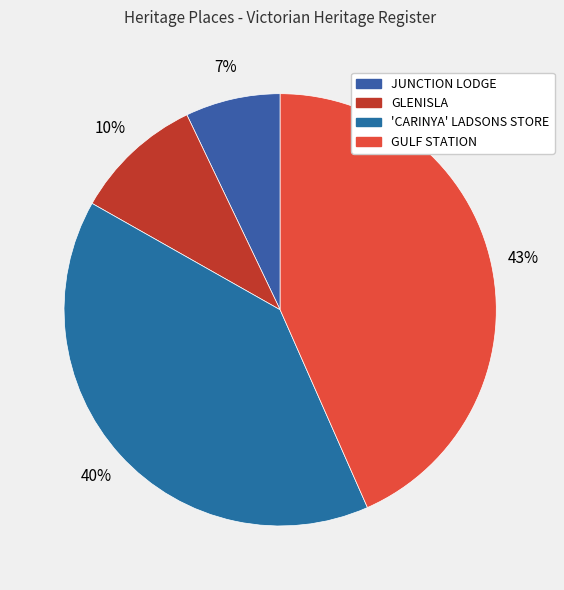

Which category has the smallest portion of the pie?

JUNCTION LODGE